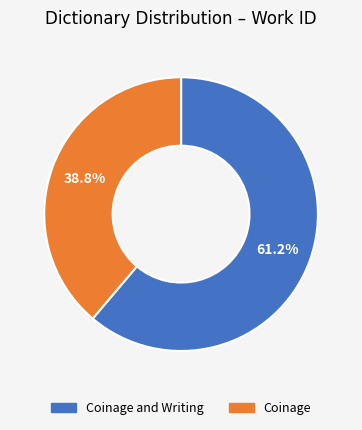

Is it true that Coinage and Writing is 69% of the pie?

False